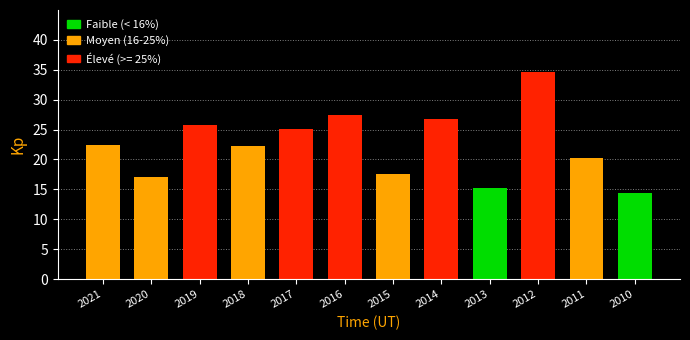

Reading left to right, extract all data points from this chart.

22.5	17.1	25.7	22.3	25.1	27.4	17.5	26.7	15.3	34.6	20.3	14.4